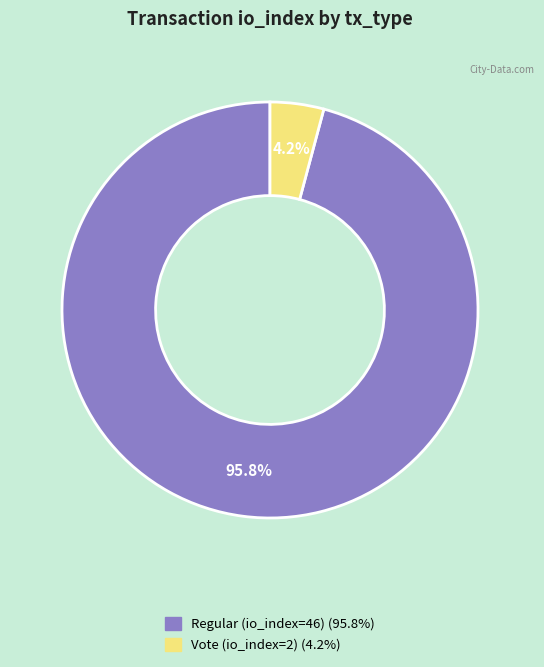

Rank the categories by value from highest to lowest.

Regular (io_index=46), Vote (io_index=2)